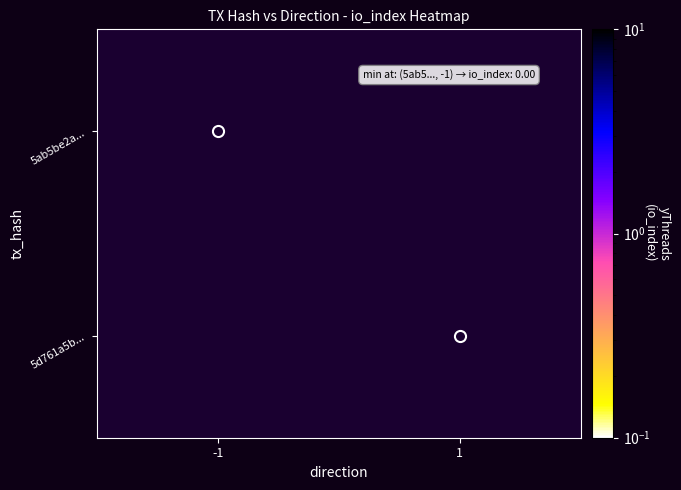

Is it true that 5ab5be2a... equals 0.0 at -1?

False